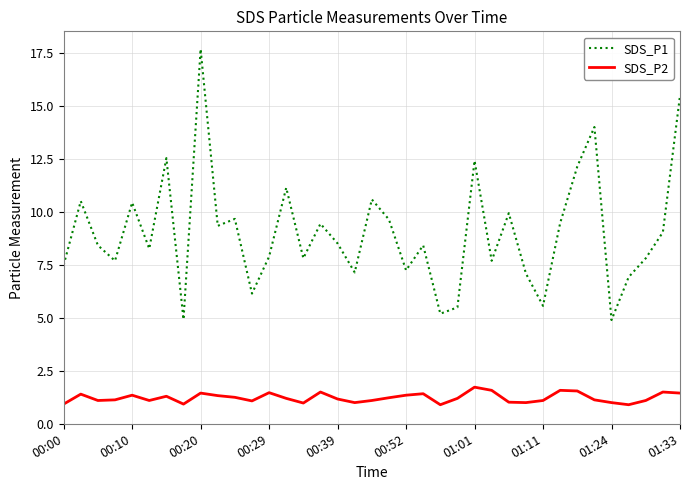

List the series in order of their overall mean, lowest first.

SDS_P2, SDS_P1